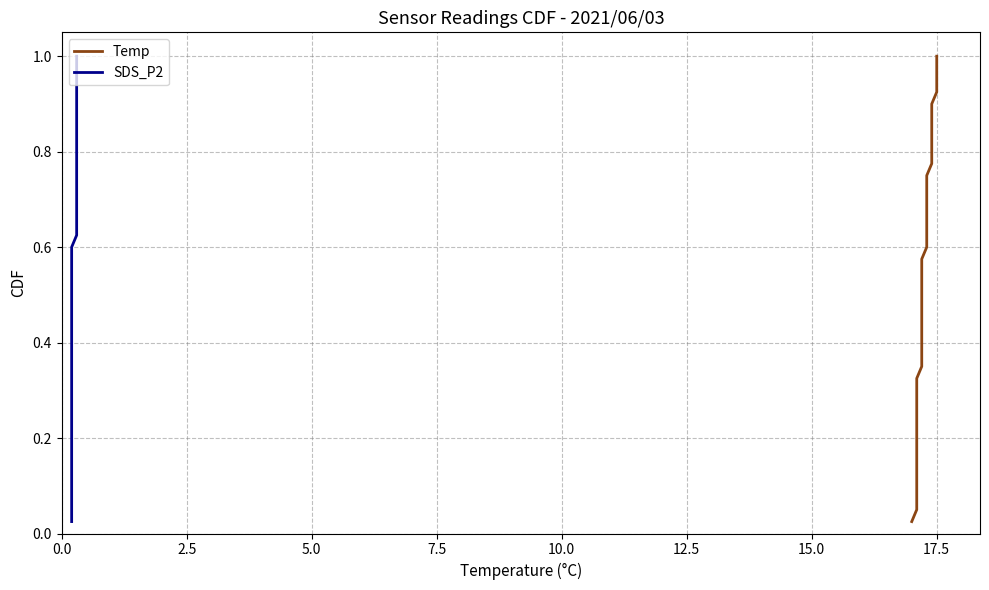

What is the difference between the maximum and minimum values in the Temp series?

1.0